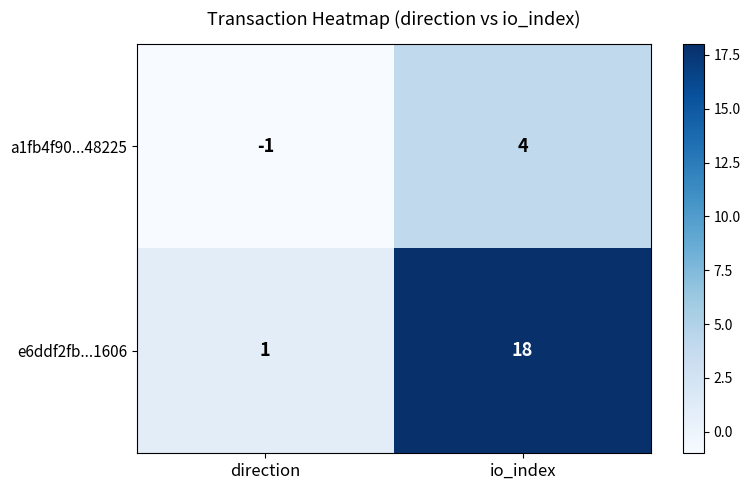

True or false: e6ddf2fb...1606 has a value of 6 at io_index.

False